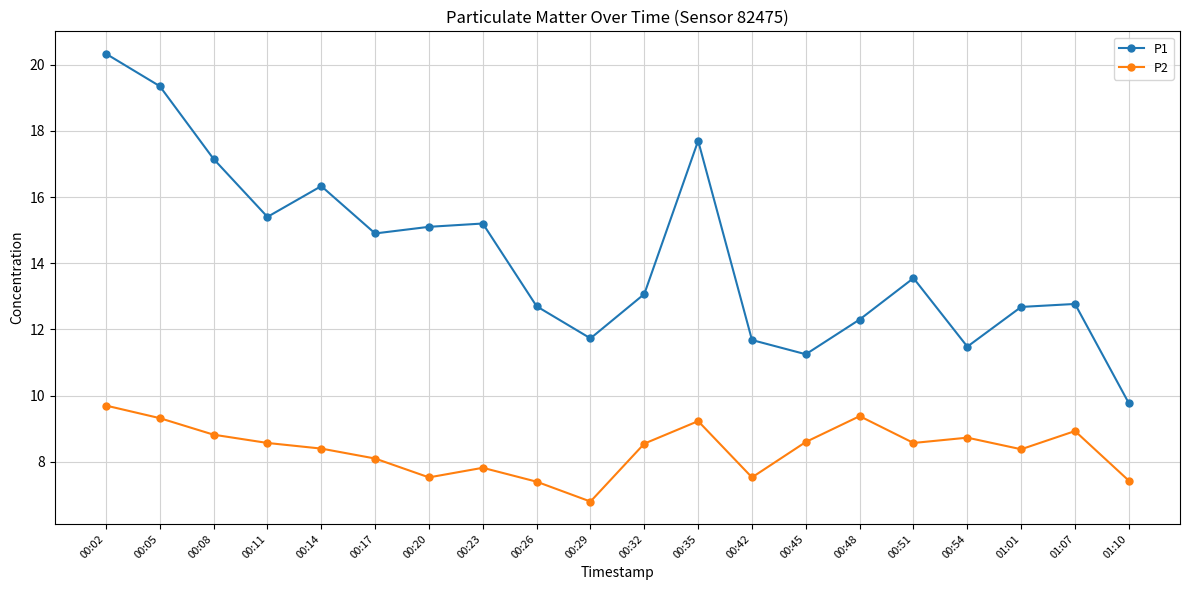

What is the minimum value shown in the chart?

6.8